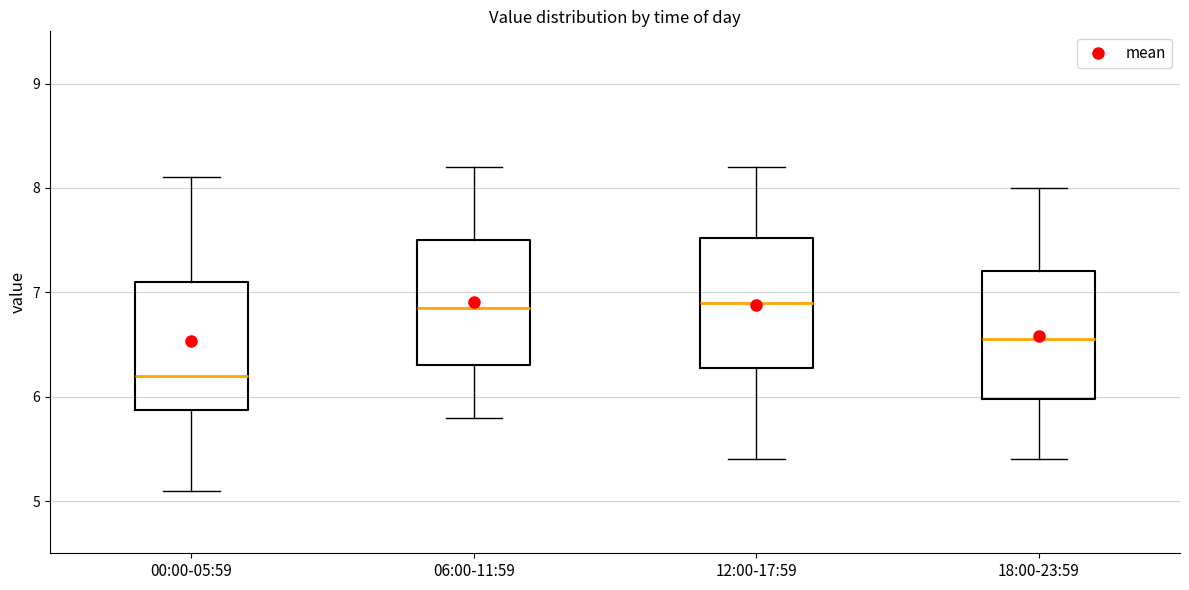

Where is the upper edge of the box for 00:00-05:59 on the y-axis? The values are not printed on the chart, so give them approximately, as read against the axis.

7.1